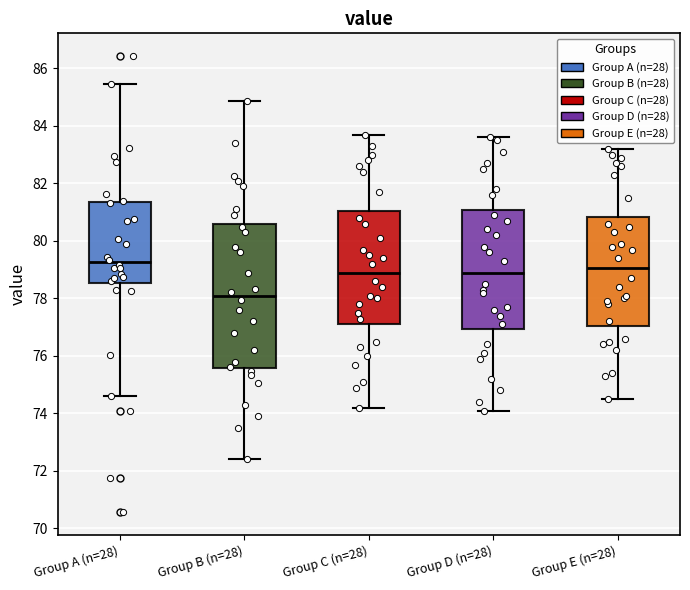

Which box's median line is the highest?

Group A (n=28)